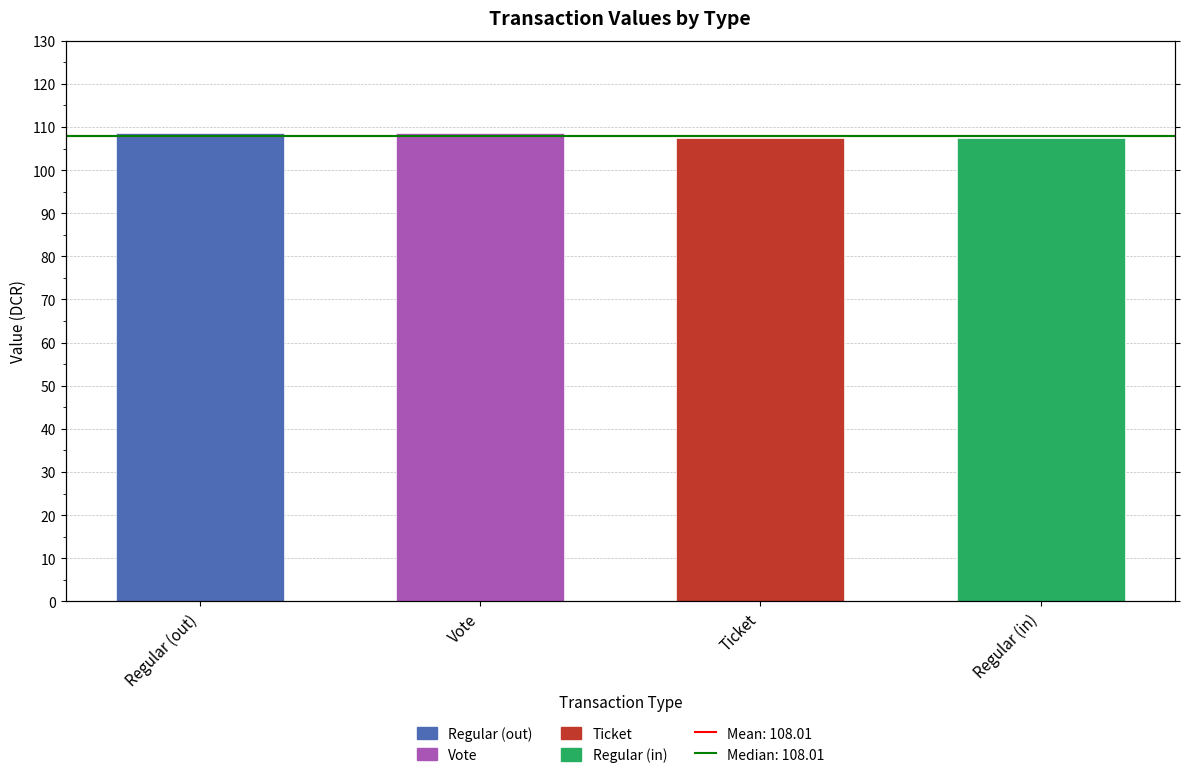

Which category has the lowest value across all series?

Ticket